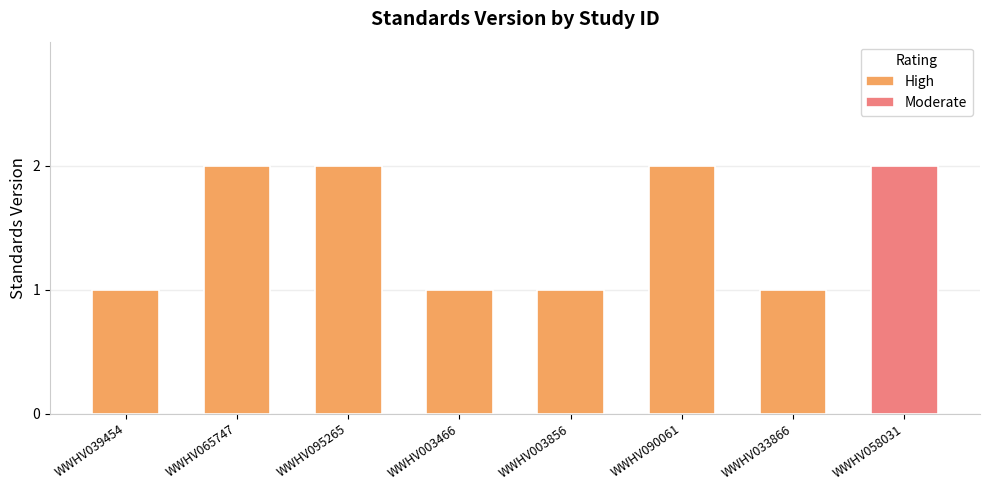

The value of High at WWHV065747 is 2. True or false?

True